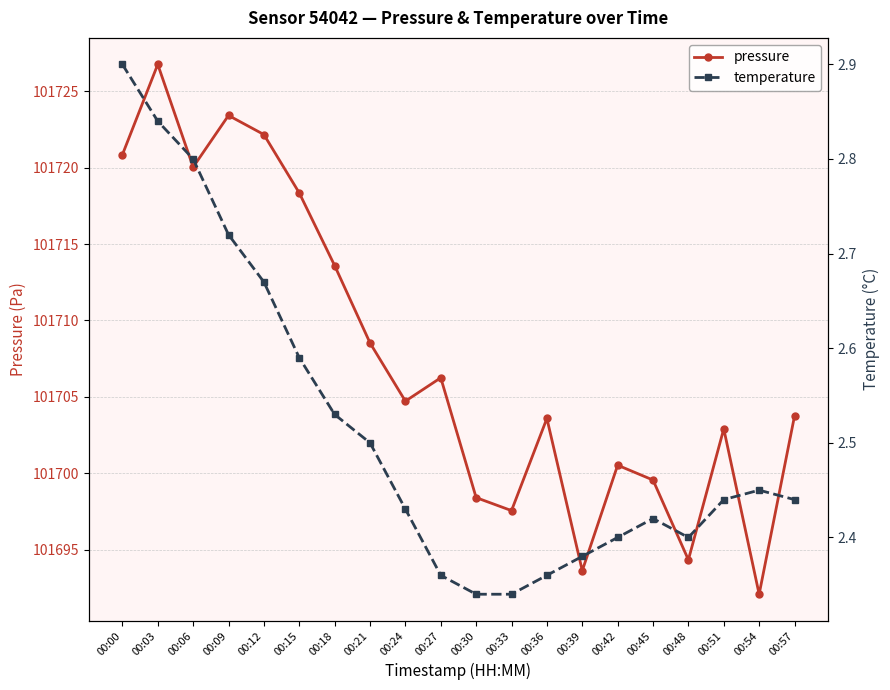

Is the value of temperature at 00:42 greater than the value of pressure at 00:57?

No